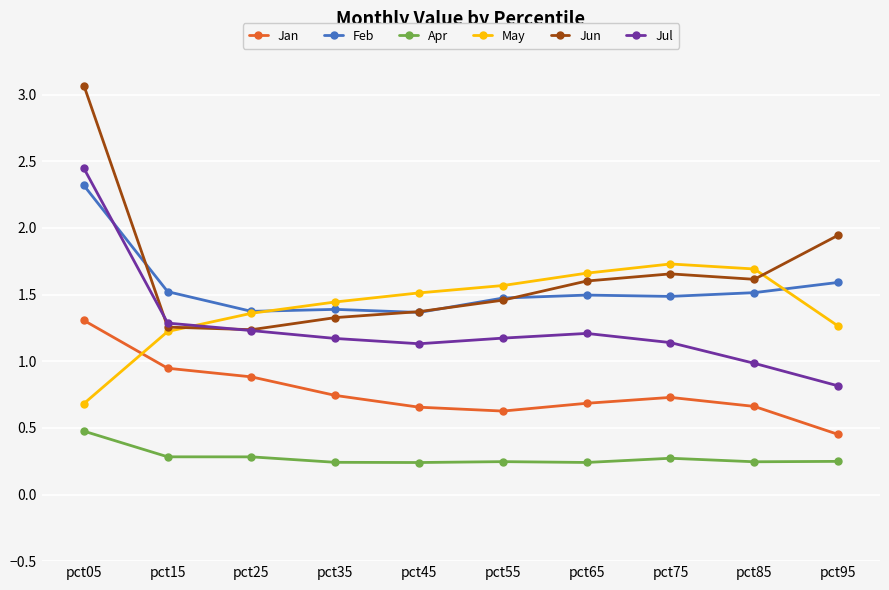

At pct85, list the series in order from smallest to largest.

Apr, Jan, Jul, Feb, Jun, May